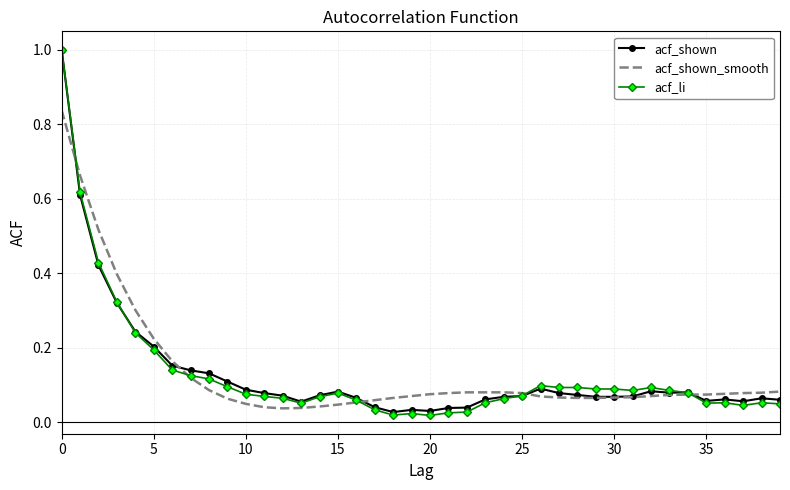

What is the maximum value shown in the chart?

1.0